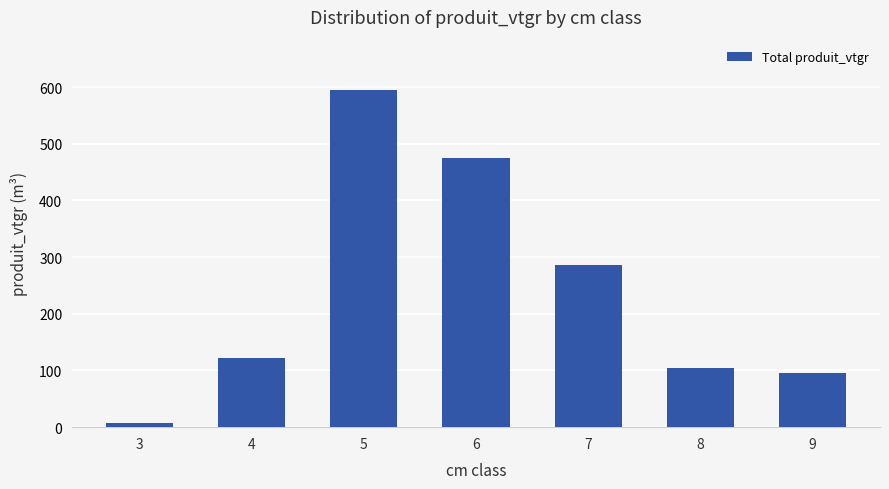

What is the difference between the values at 9 and 4?

26.2